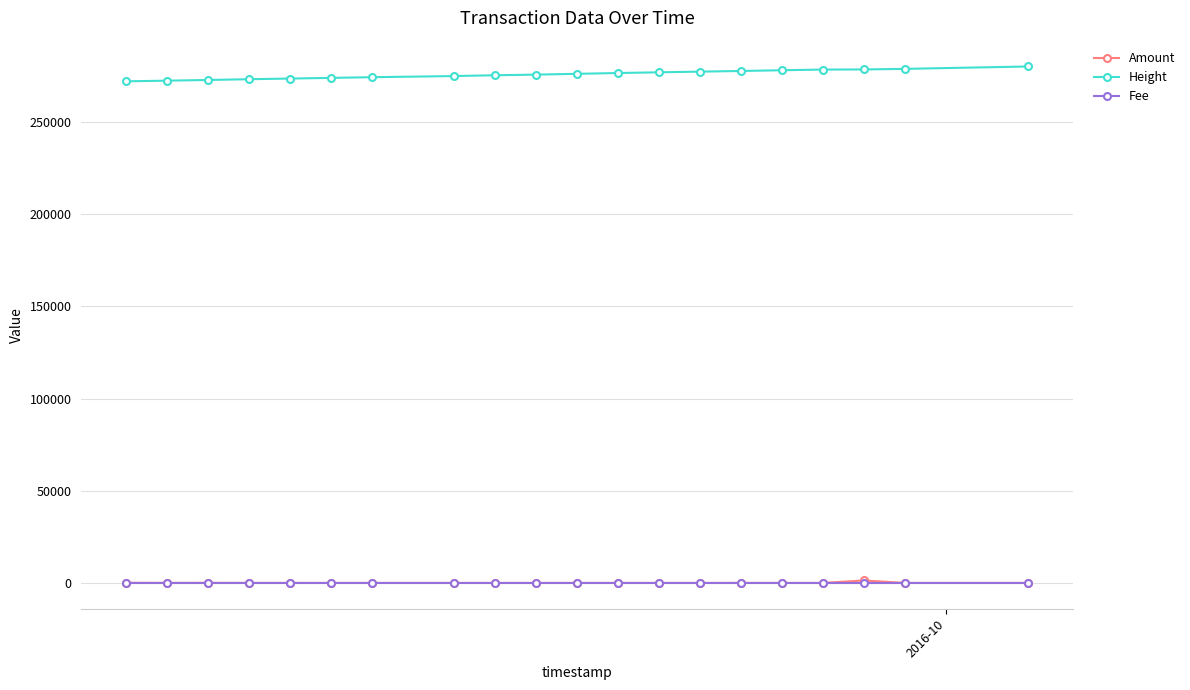

What are all the series names shown in the legend?

Amount, Height, Fee